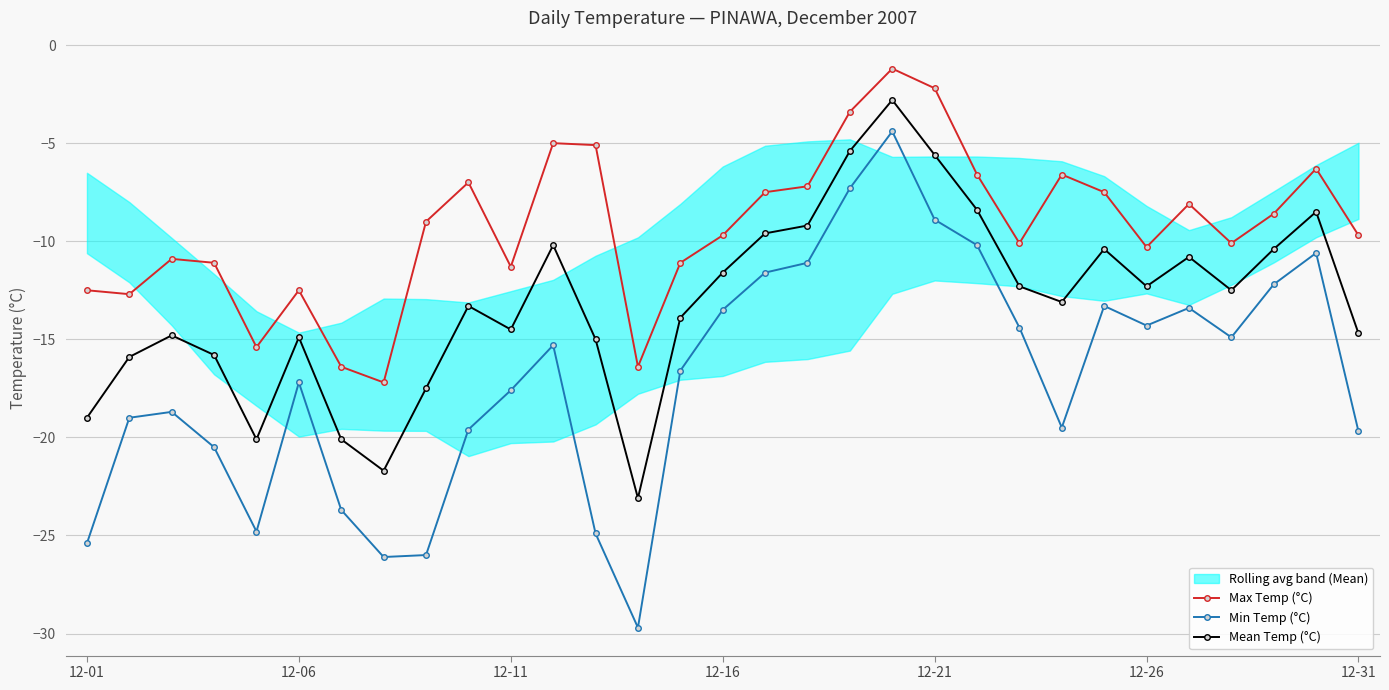

What is the sum of the Min Temp (°C) values at 12-26 and 12-16?

-27.8